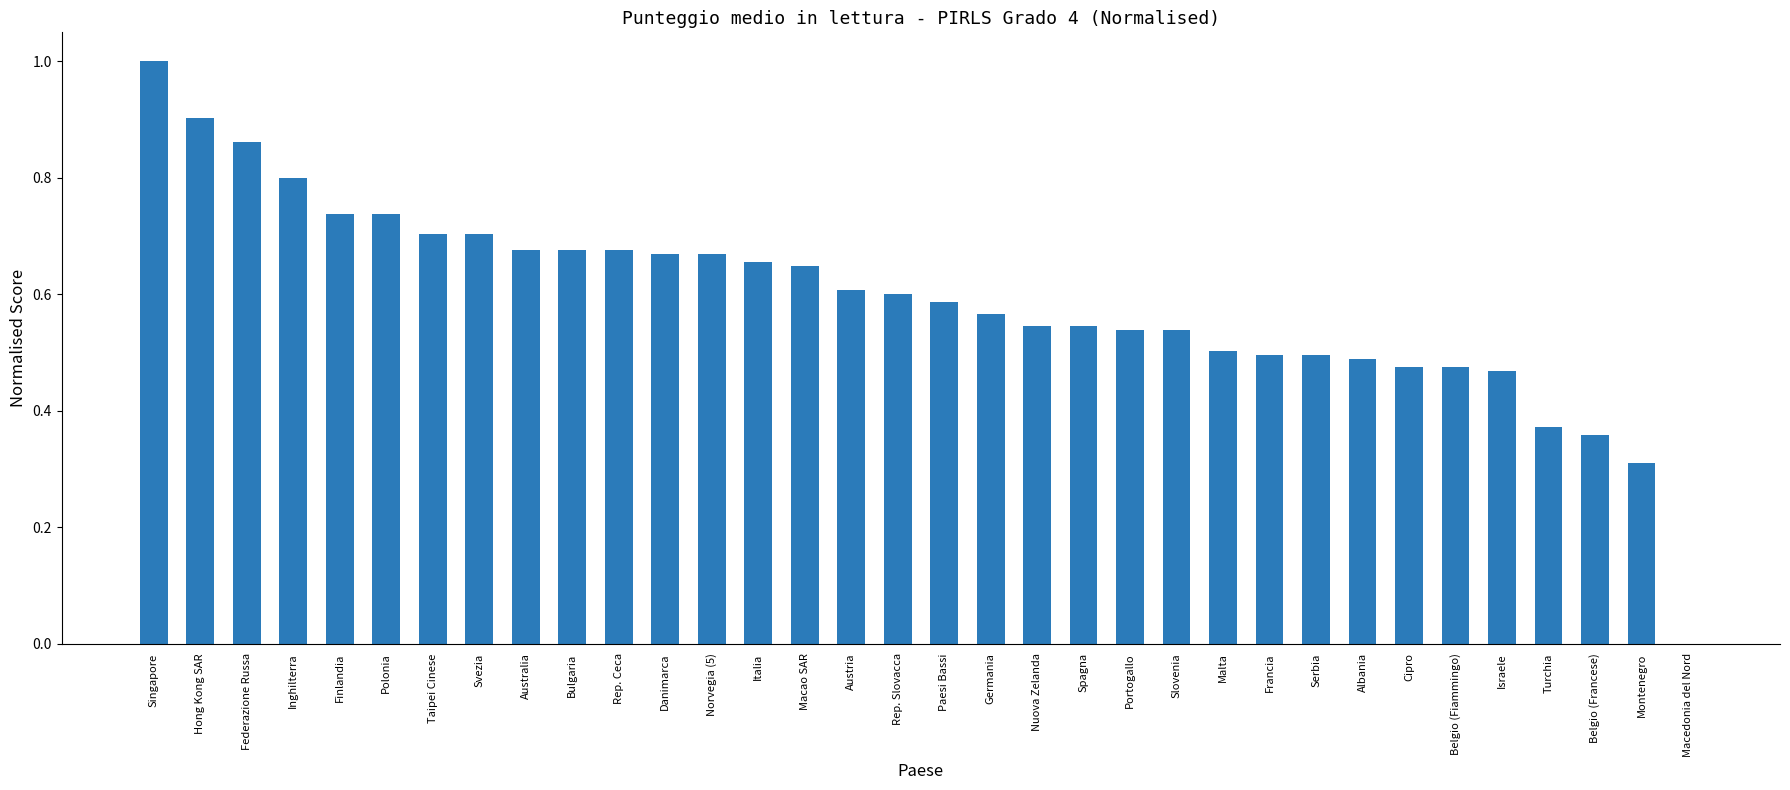

What is the greatest value displayed?

1.0